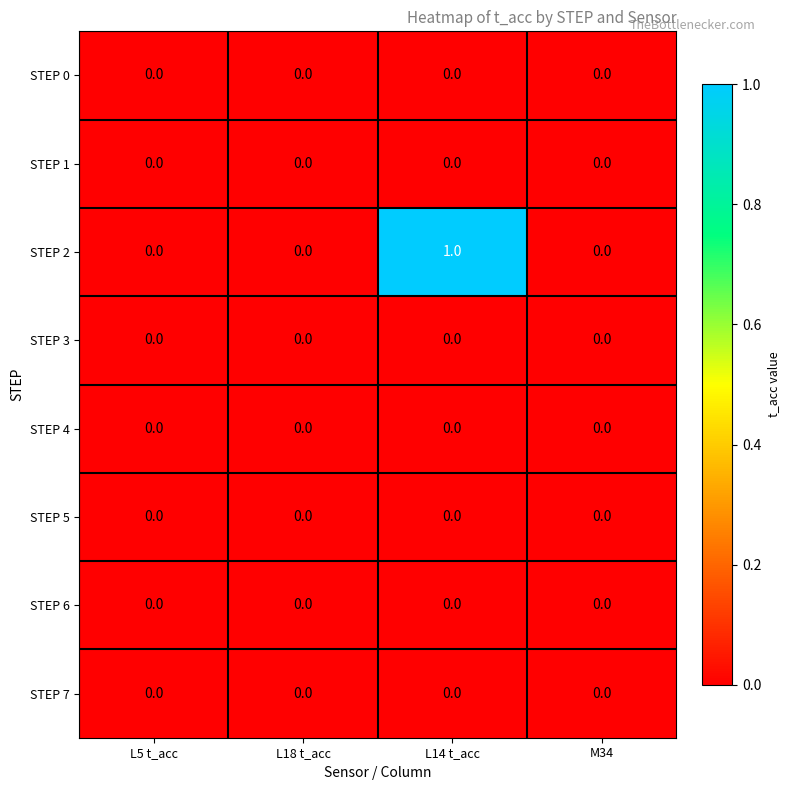

What is the greatest value displayed?

1